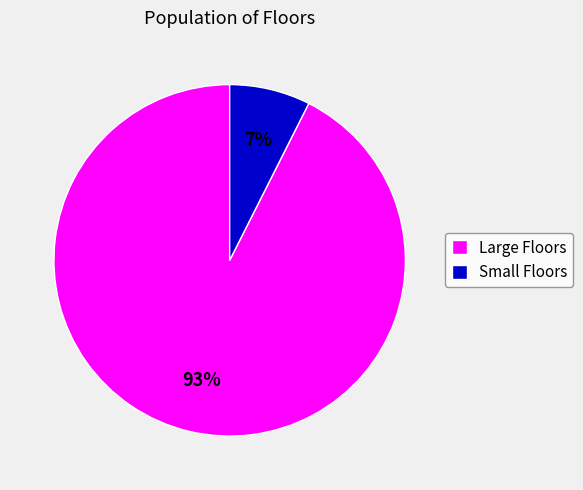

Does any single category account for the majority?

Yes